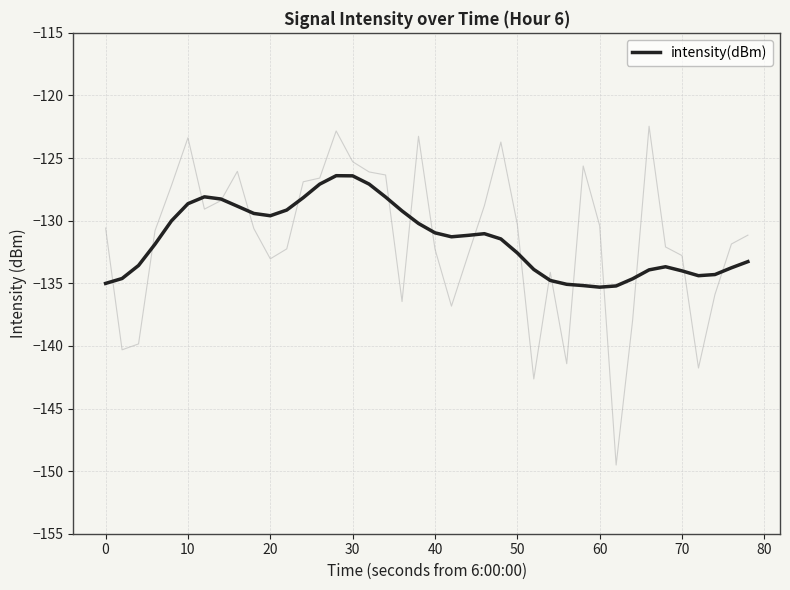

What is the minimum value shown in the chart?

-135.3